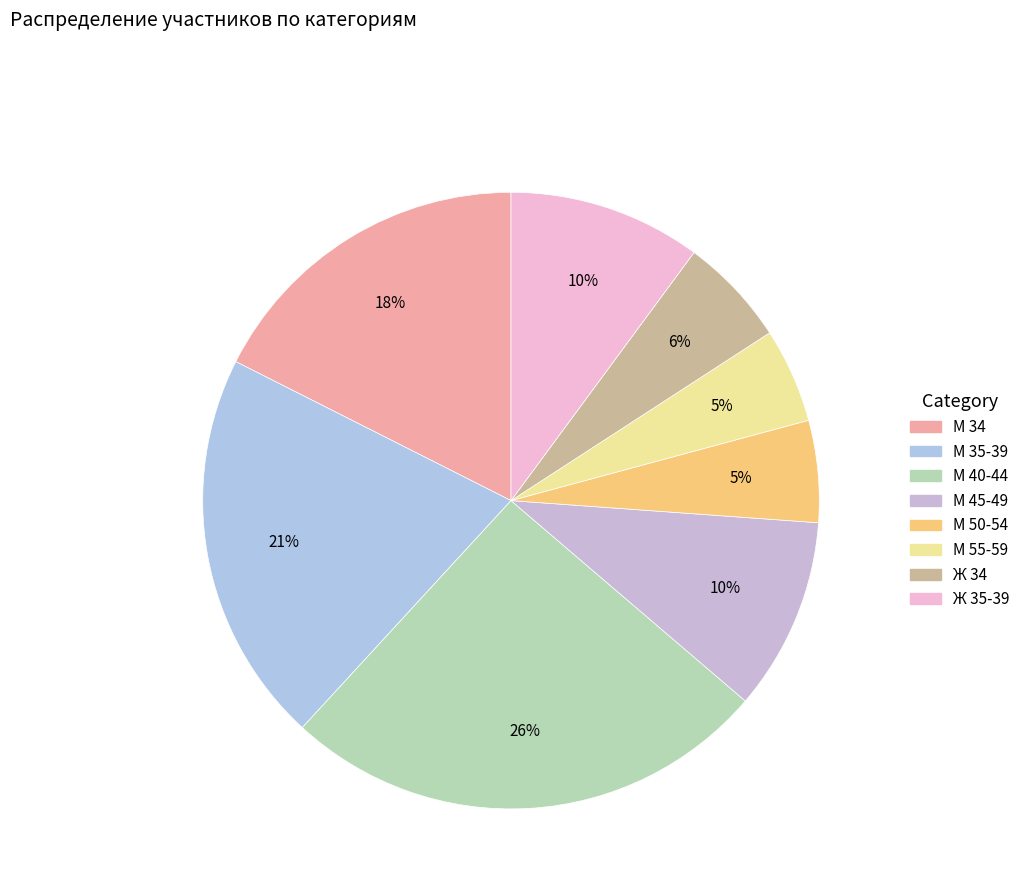

How many slices are in this pie chart?

8